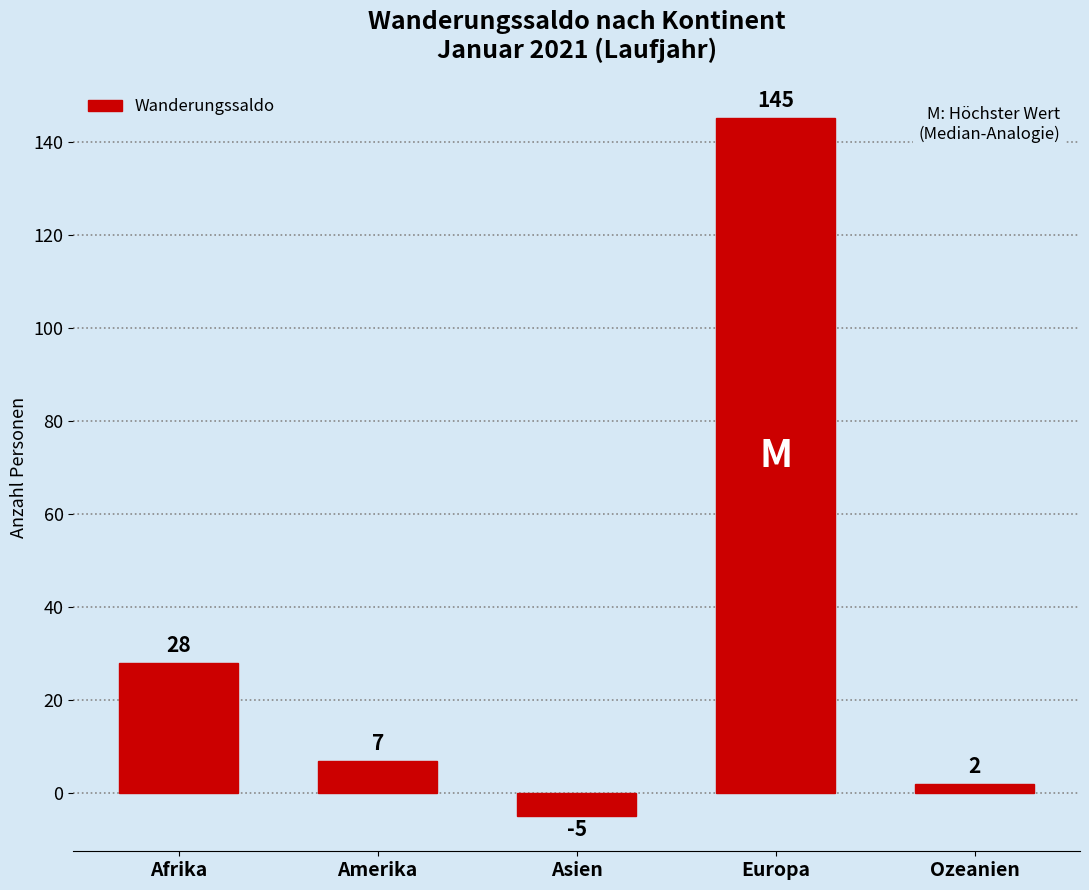

Reading left to right, transcribe all the data shown in this chart.

28	7	-5	145	2